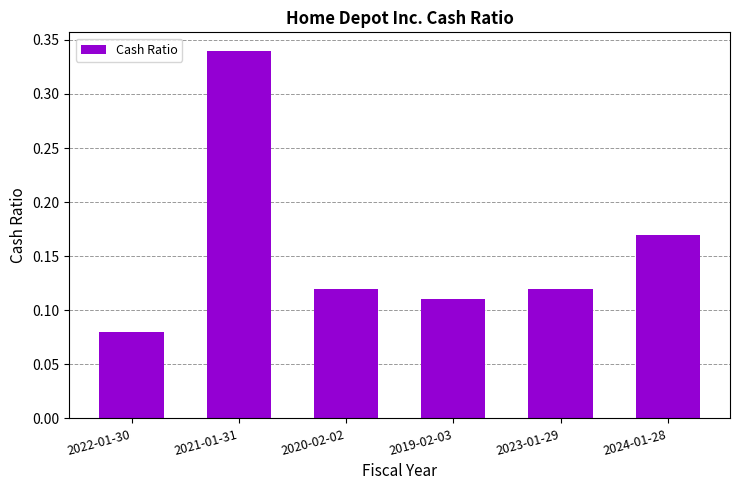

Where is the data nearest to the value 0?

2022-01-30